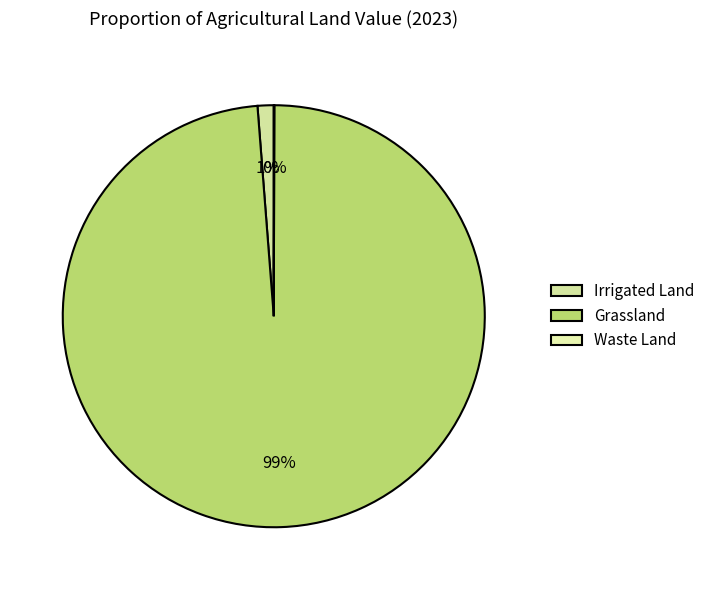

To the nearest percent, what is the difference between the largest and smallest slice percentages?

99%